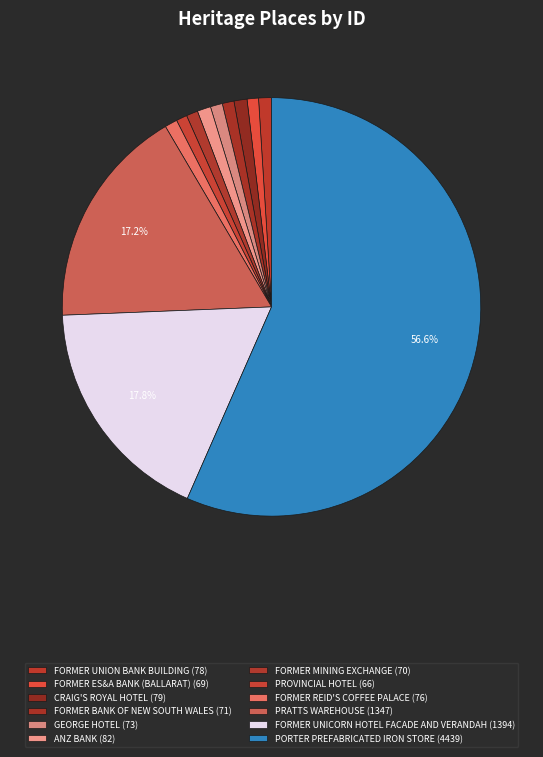

What percentage is the CRAIG'S ROYAL HOTEL slice, to the nearest percent?

1%